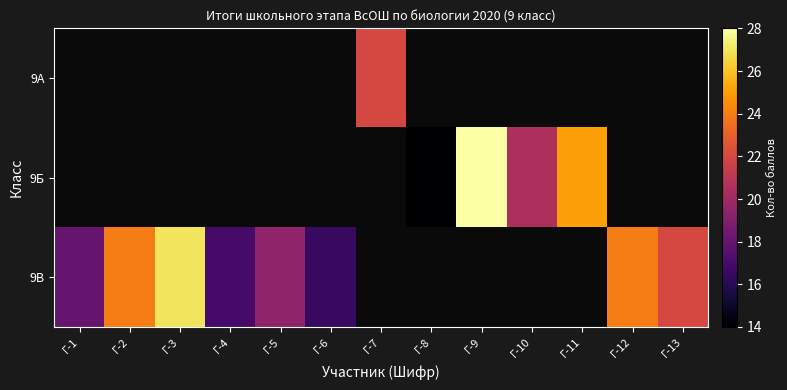

True or false: 9Б has a value of 8.1 at Г-10.

False